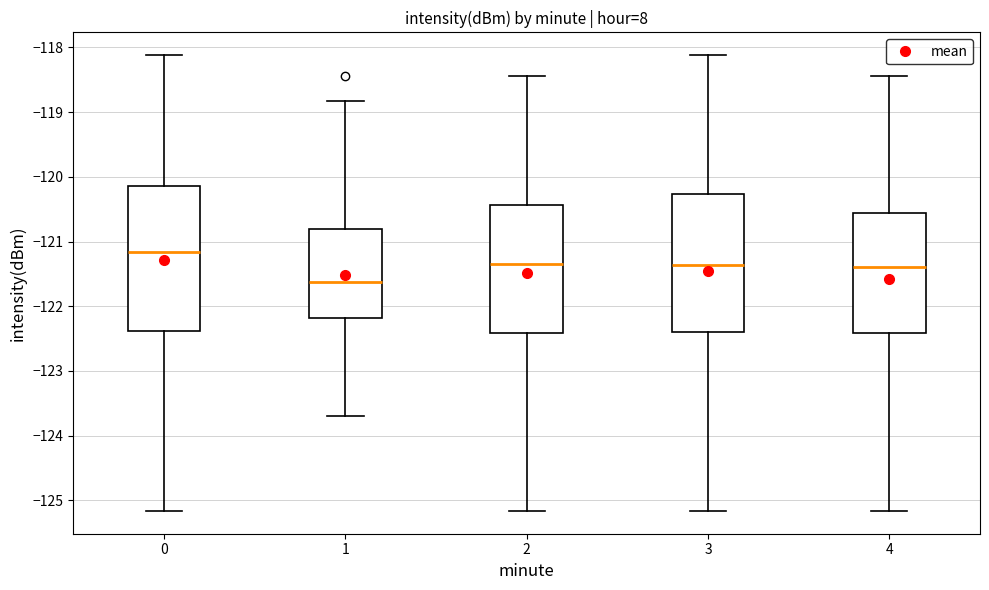

Comparing the boxes themselves (not the whiskers), which one is the tallest?

0